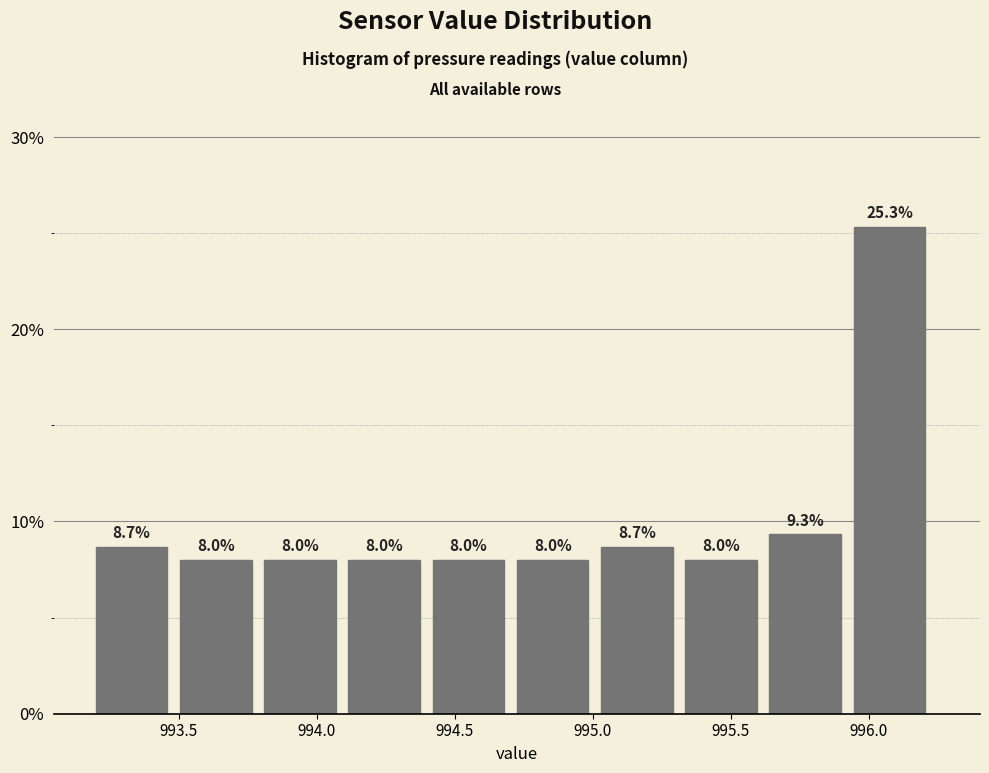

Over which range of the x-axis is the bar tallest?

995.945 to 996.250